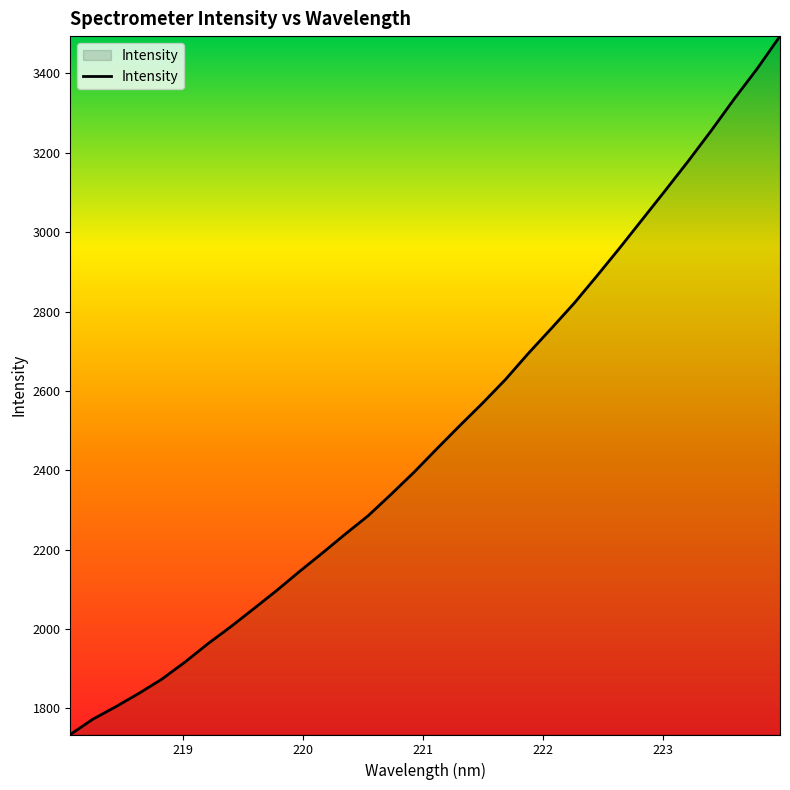

What is the difference between the maximum and minimum values?

1760.3